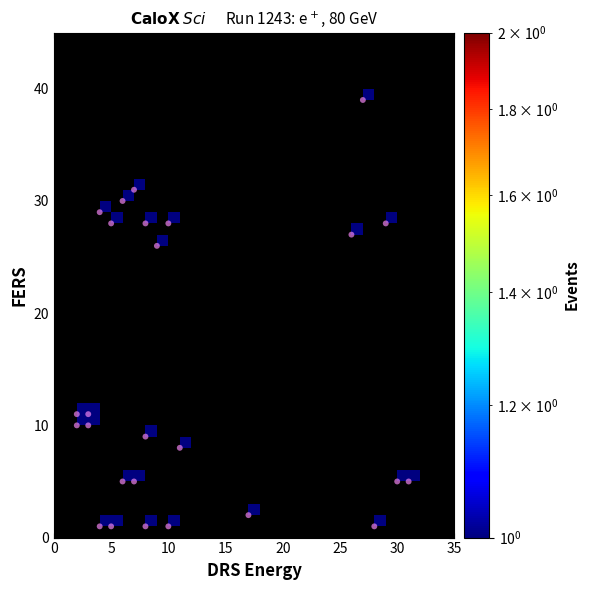

What is the range of X values (max minus min)?

29